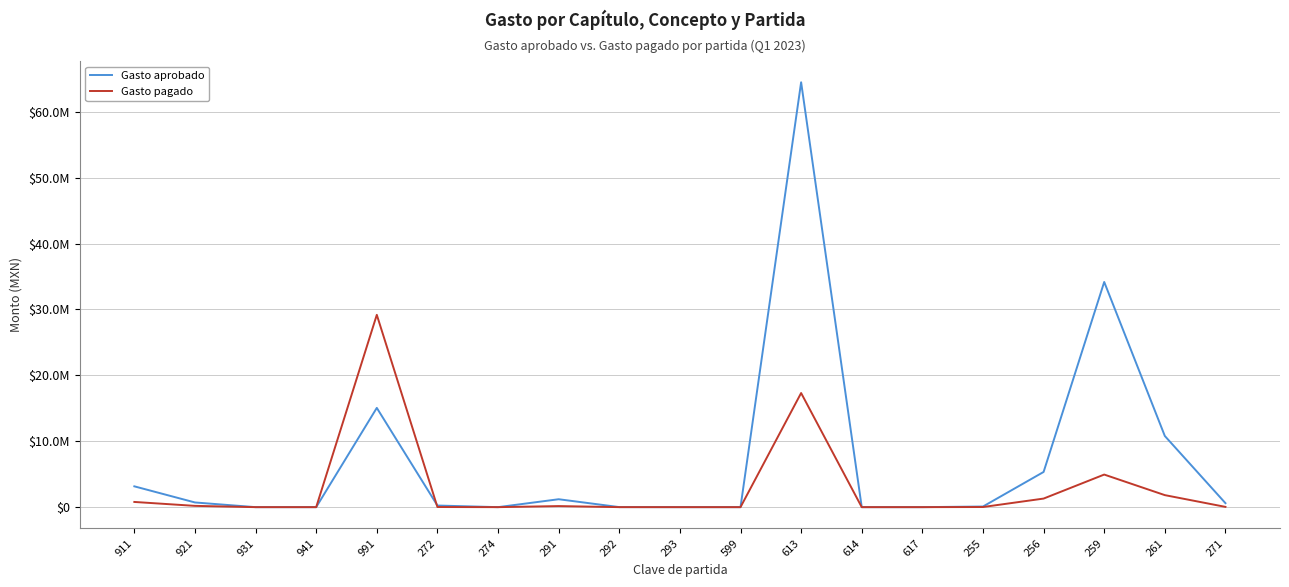

What is the average value of the Gasto pagado series?

2936369.8